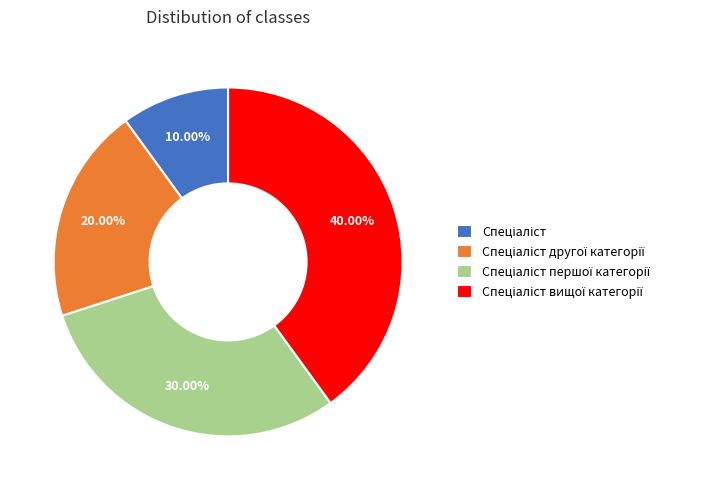

Is there any slice that represents more than half of the pie?

No